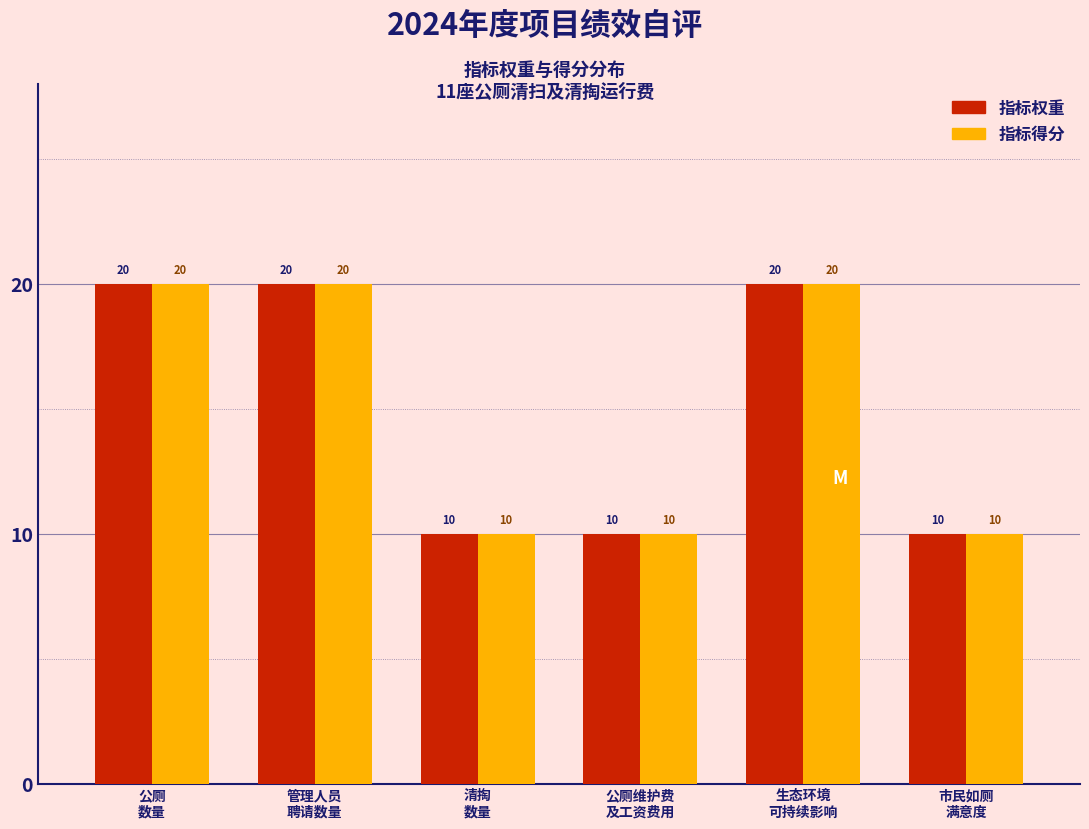

Reading right to left, extract all data points from this chart.

指标权重: 10	20	10	10	20	20
指标得分: 10	20	10	10	20	20